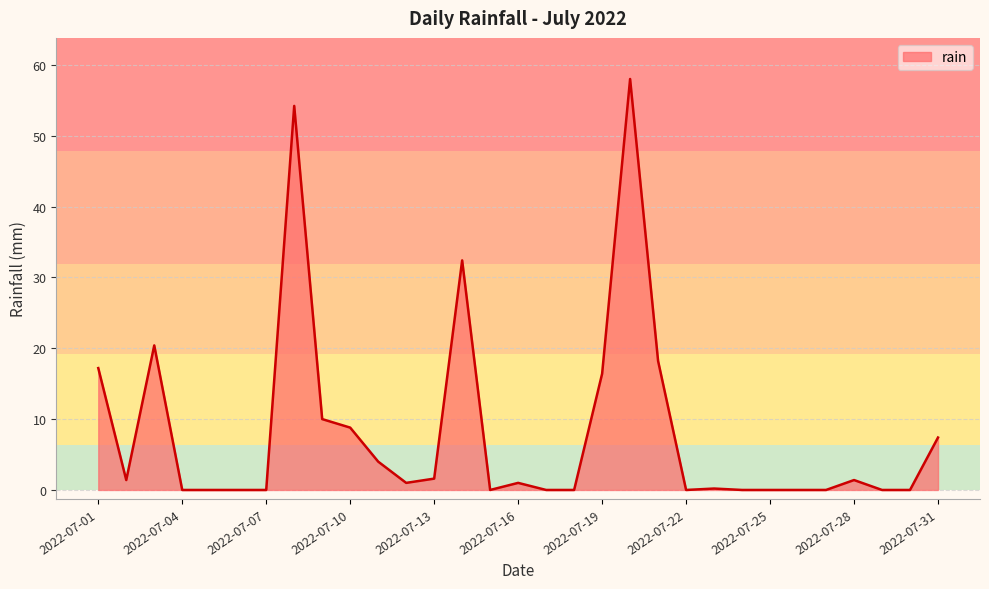

What is the difference between the maximum and minimum values?

58.0